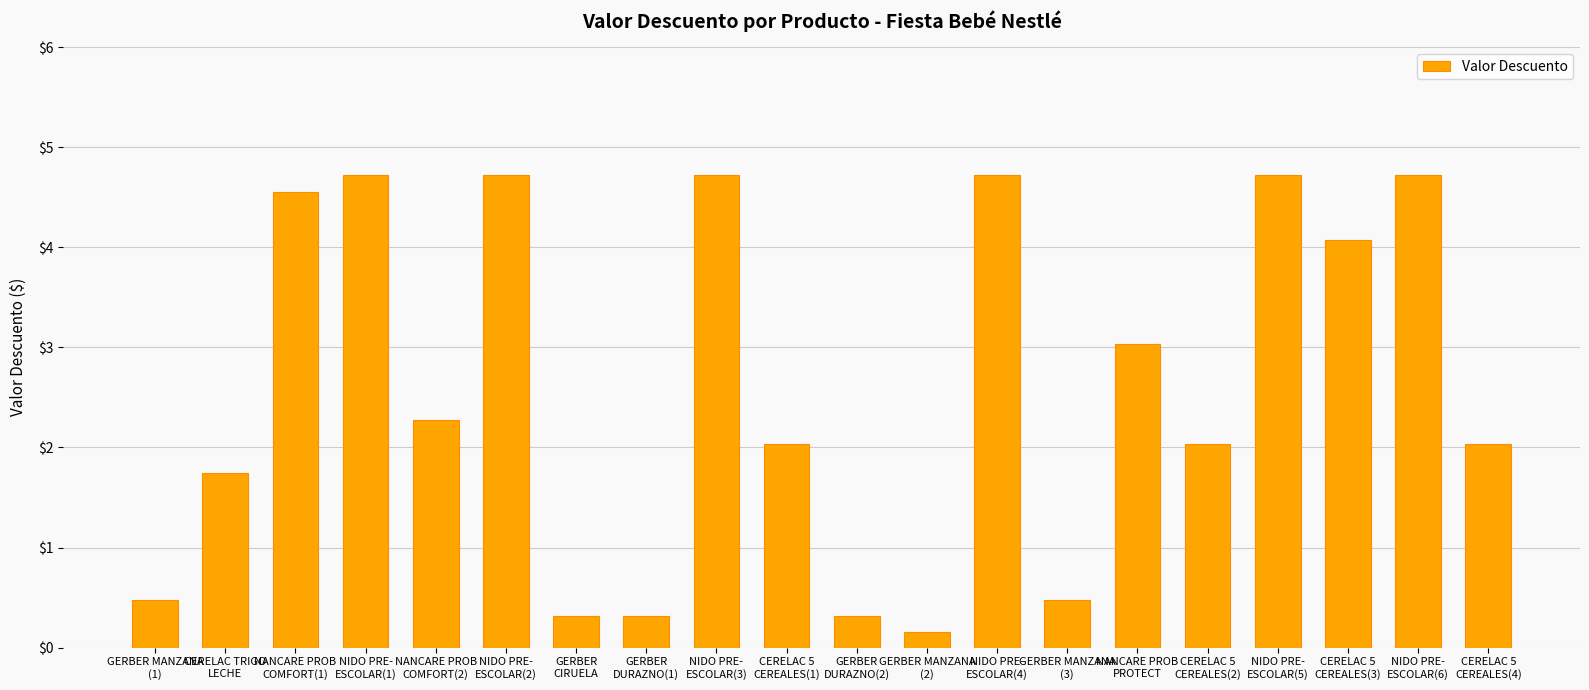

Reading left to right, extract all data points from this chart.

0.5	1.7	4.5	4.7	2.3	4.7	0.3	0.3	4.7	2.0	0.3	0.2	4.7	0.5	3.0	2.0	4.7	4.1	4.7	2.0